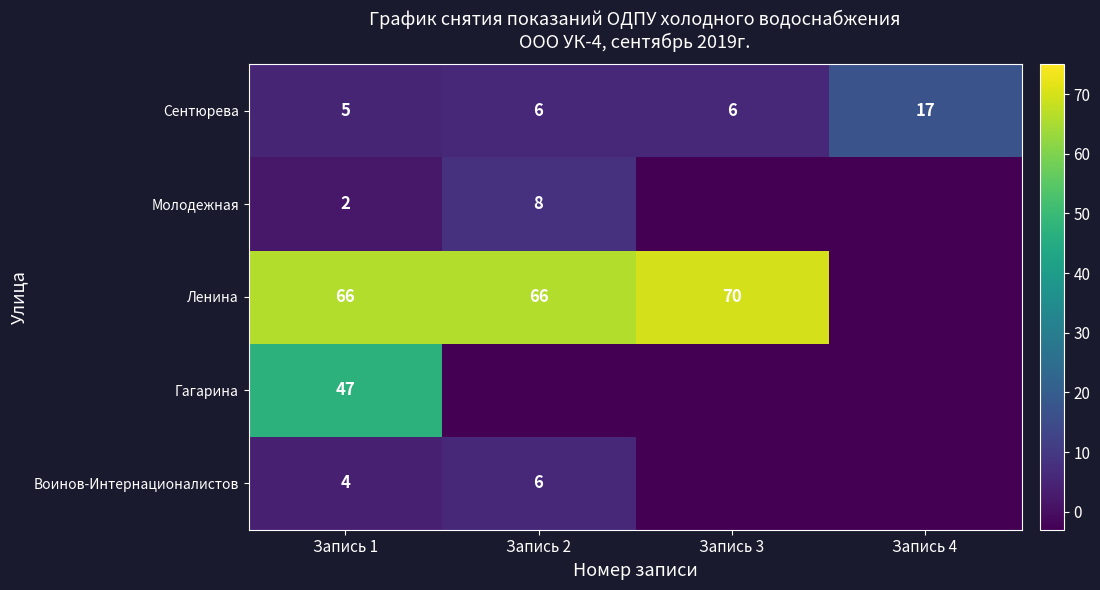

Is it true that Воинов-Интернационалистов equals 6 at Запись 1?

False